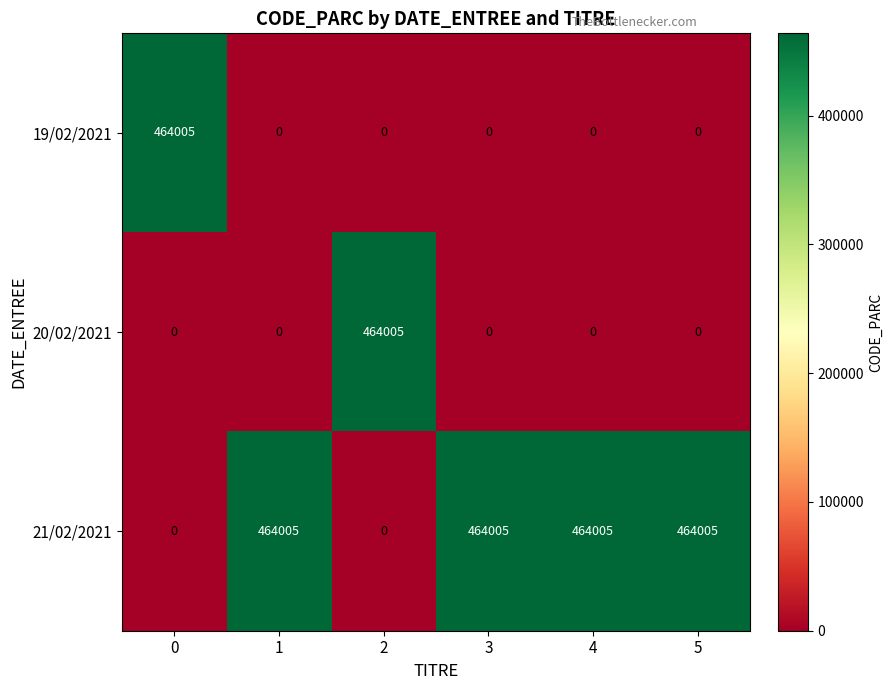

What is the sum of all 20/02/2021 values?

464005